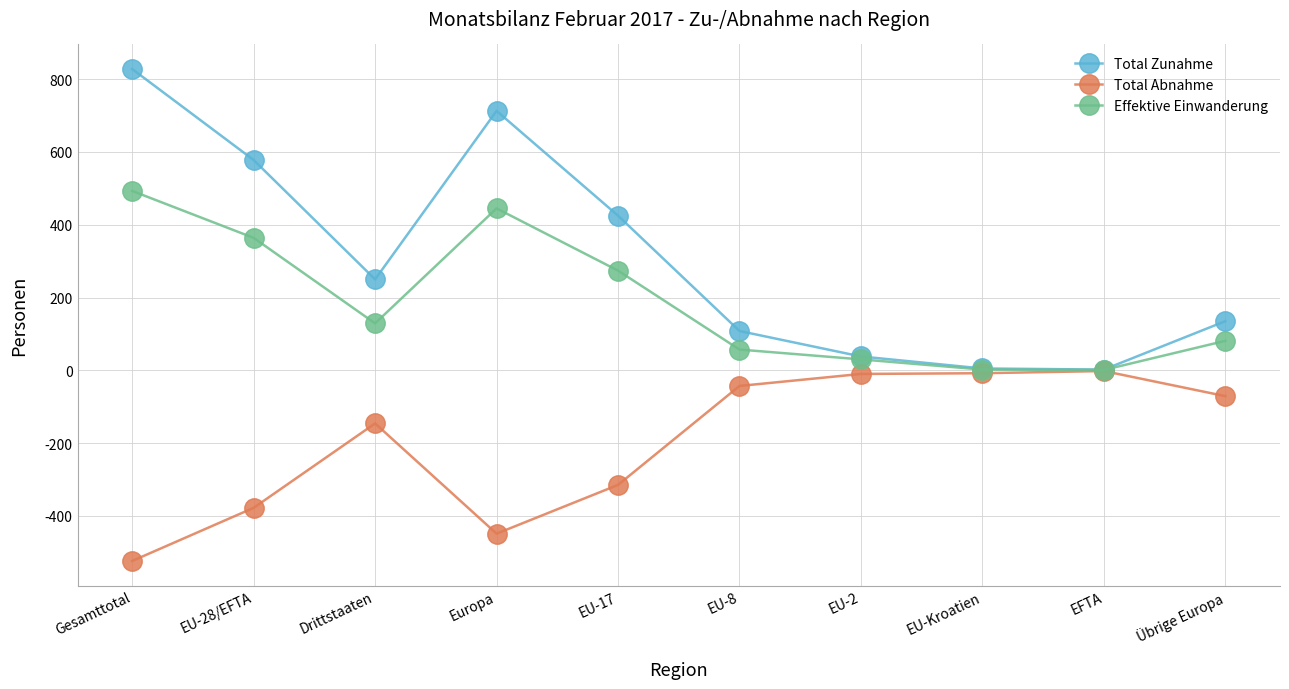

True or false: Total Abnahme has more than 1 points higher than both neighbors.

True